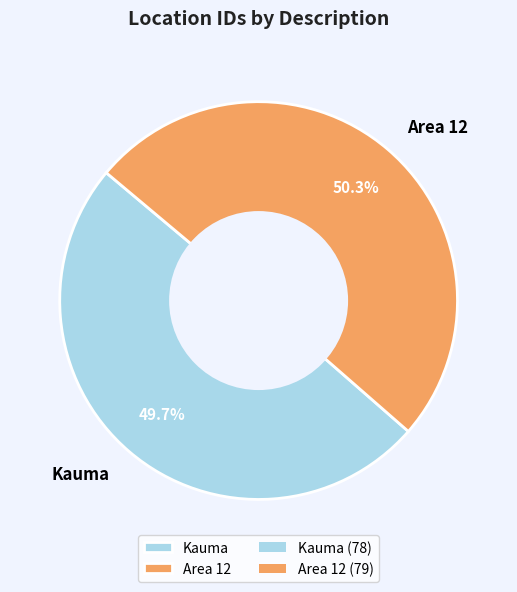

Which has a higher value, Kauma or Area 12?

Area 12